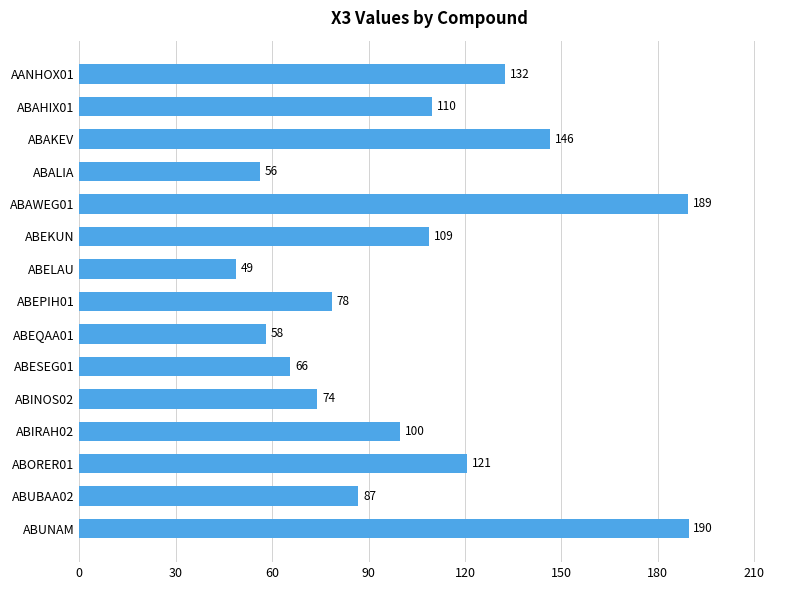

Which has a higher value, ABIRAH02 or ABELAU?

ABIRAH02